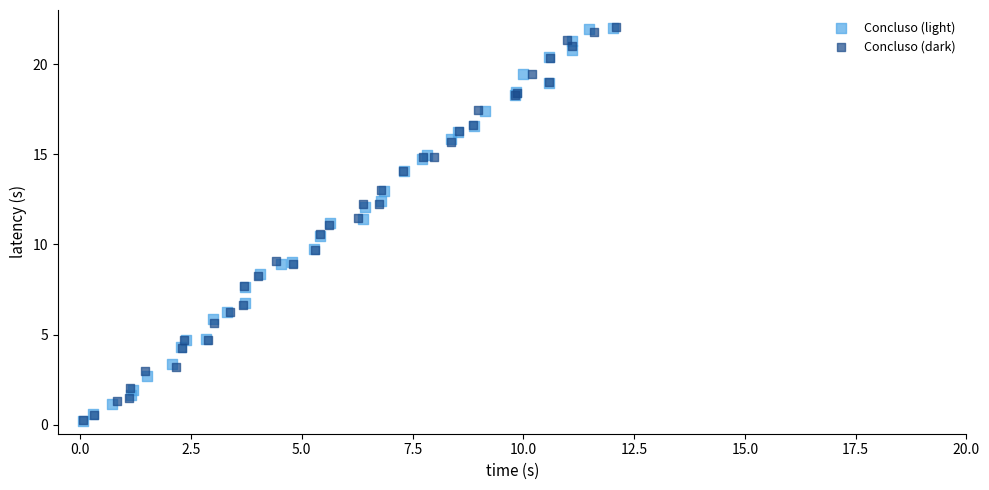

Which series has the widest spread of Y values?

Concluso (light)